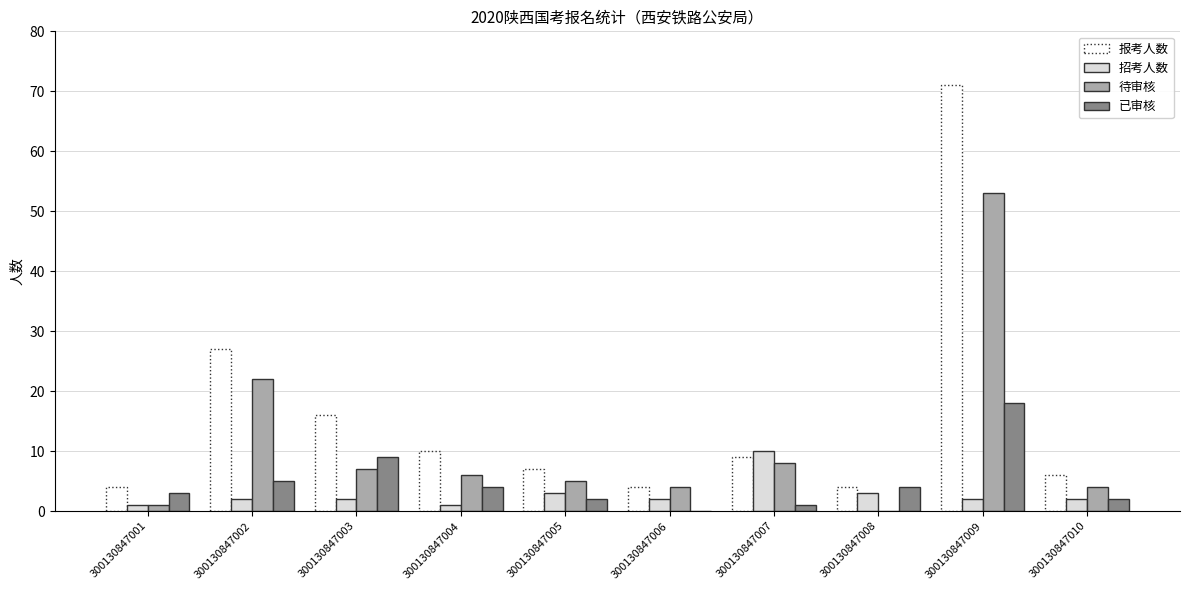

Read the 待审核 value at 300130847002, to the nearest 5.

20